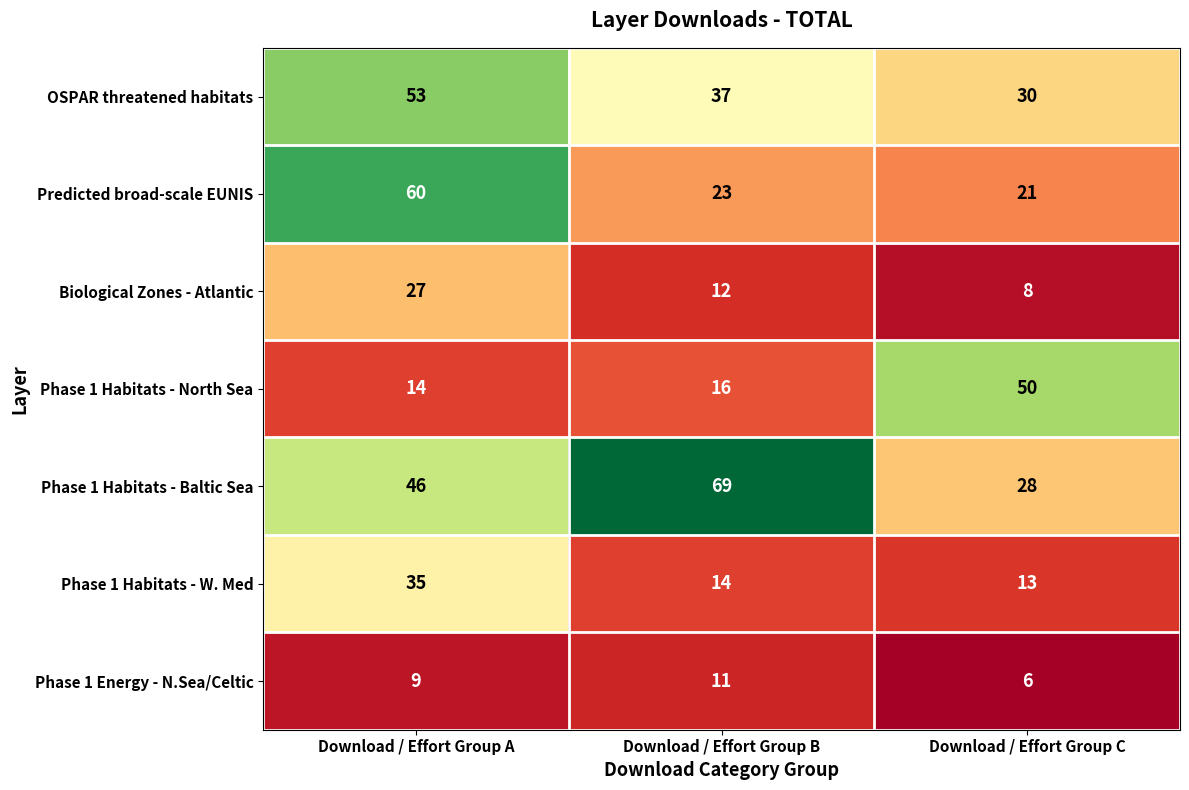

What is the highest value of the Phase 1 Habitats - Baltic Sea series?

69